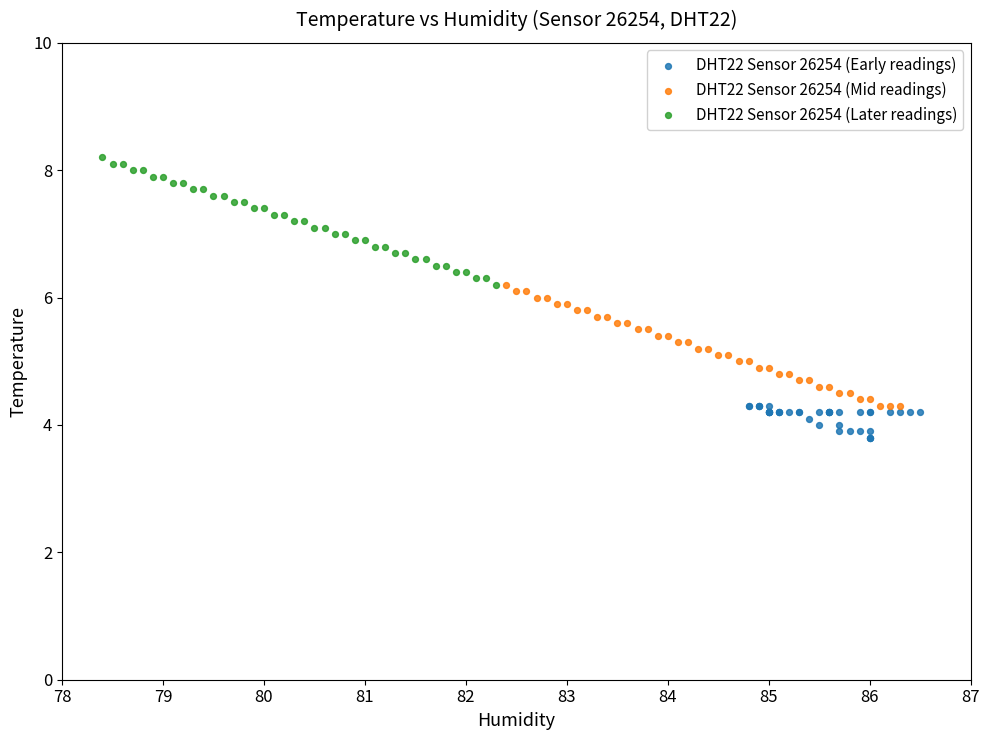

Which series contains the lowest Y value?

DHT22 Sensor 26254 (Early readings)